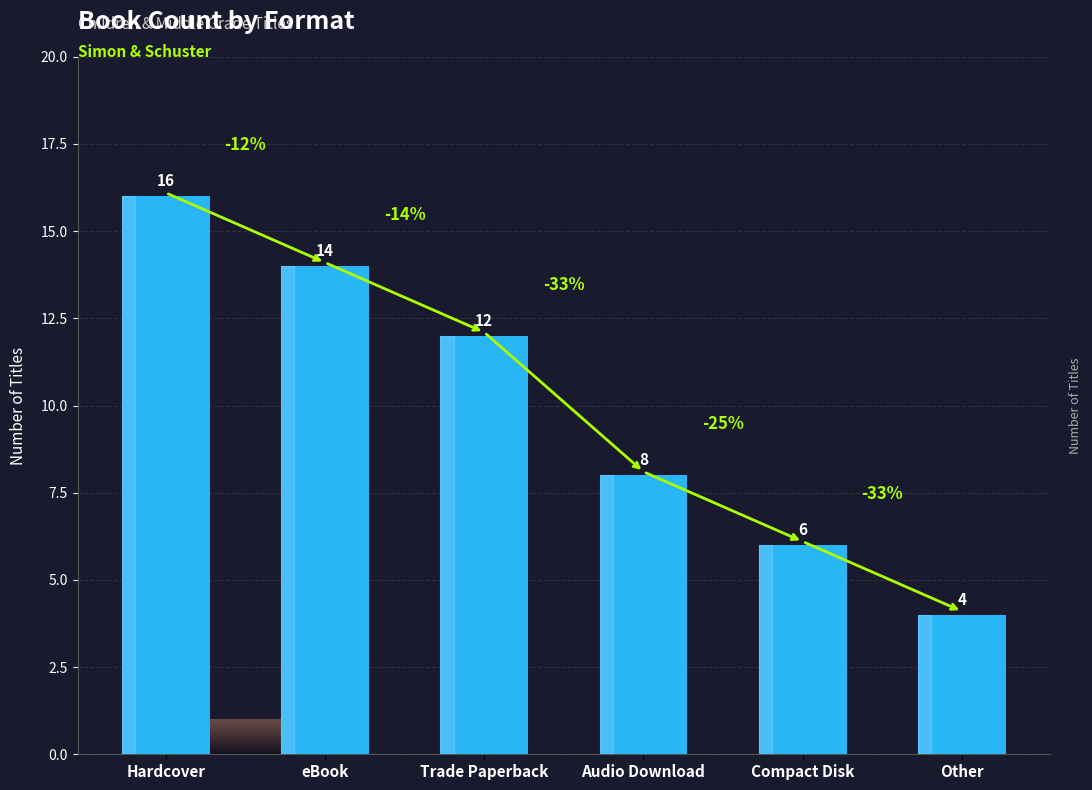

What is the label of the 1st bar from the left?

Hardcover